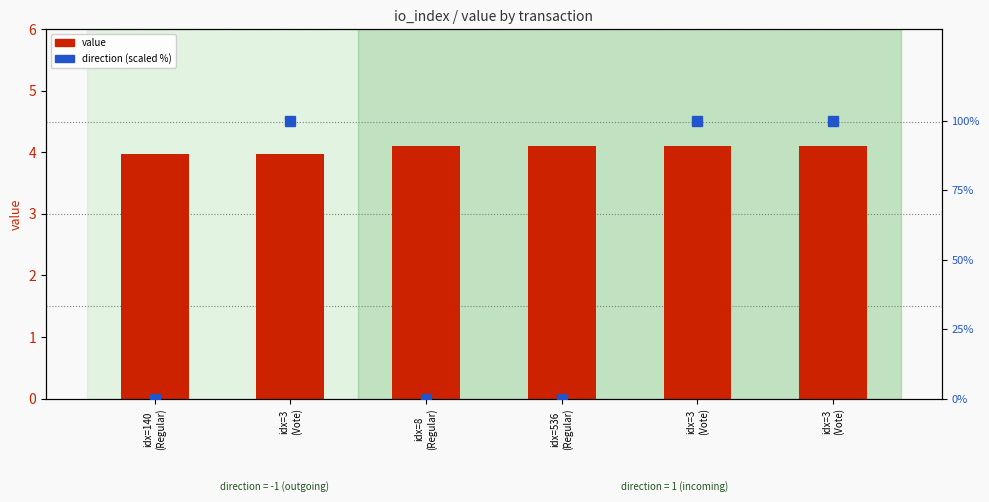

True or false: value has a value of 4.0 at idx=3
(Vote).

True